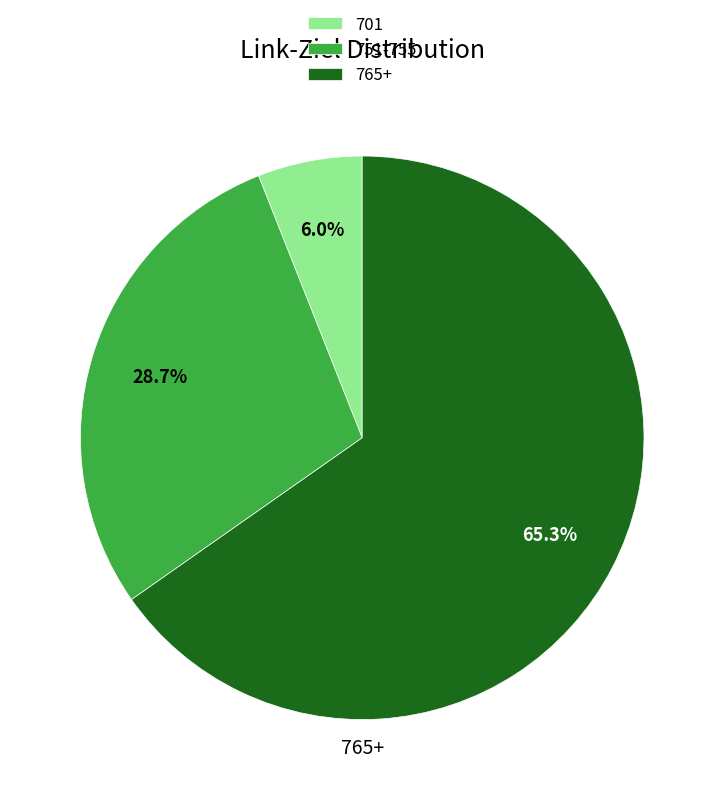

Which slice is the largest?

765+